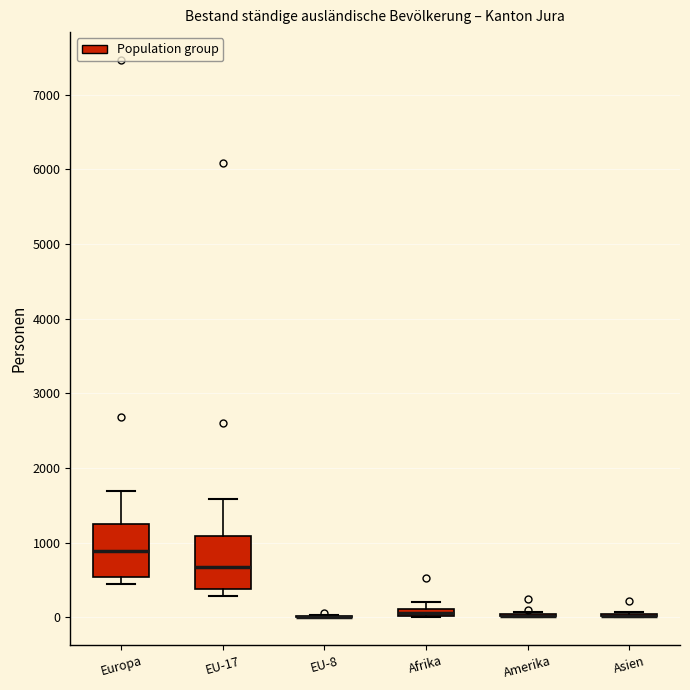

Where does the median line of the box for EU-17 sit on the y-axis? The values are not printed on the chart, so give them approximately, as read against the axis.

700